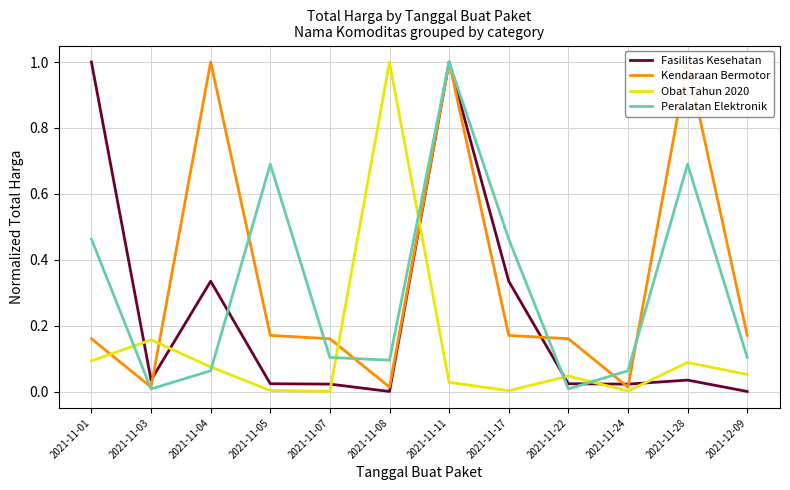

Rank the series at 2021-12-09 from highest to lowest value.

Kendaraan Bermotor, Peralatan Elektronik, Obat Tahun 2020, Fasilitas Kesehatan